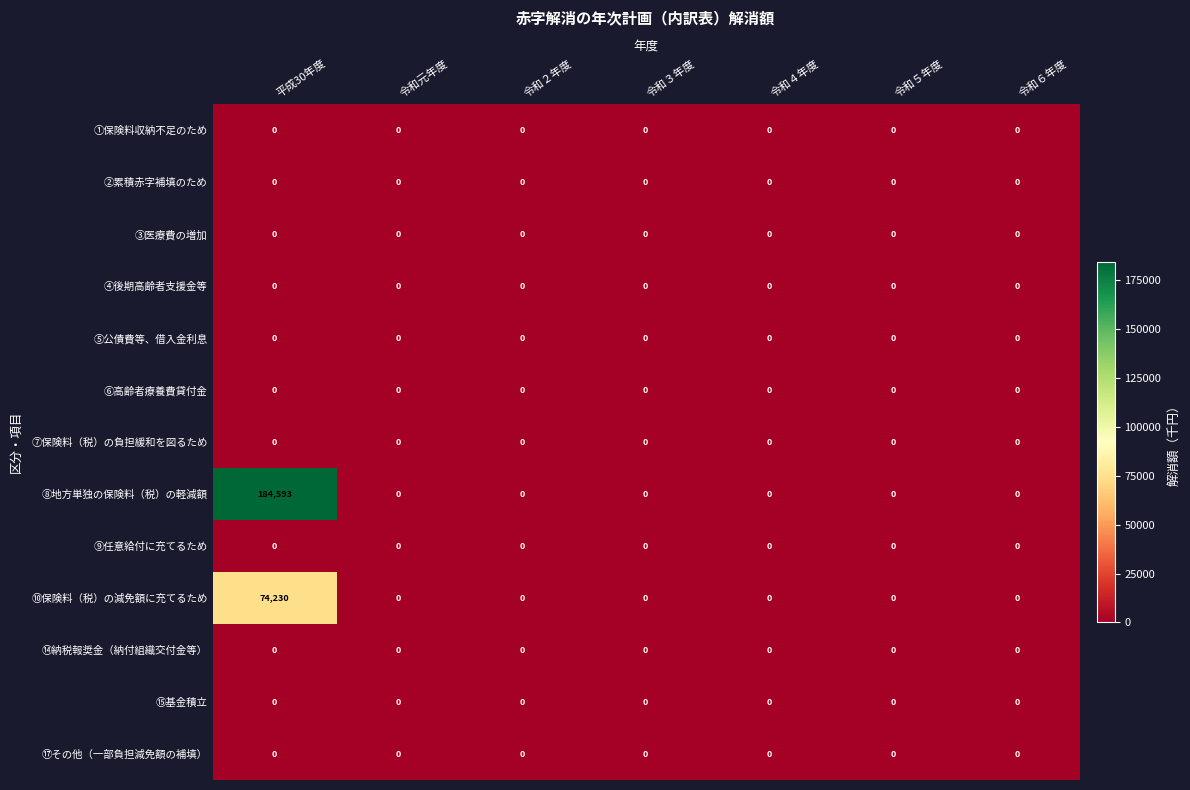

At how many categories does at least one series exceed 109241?

1